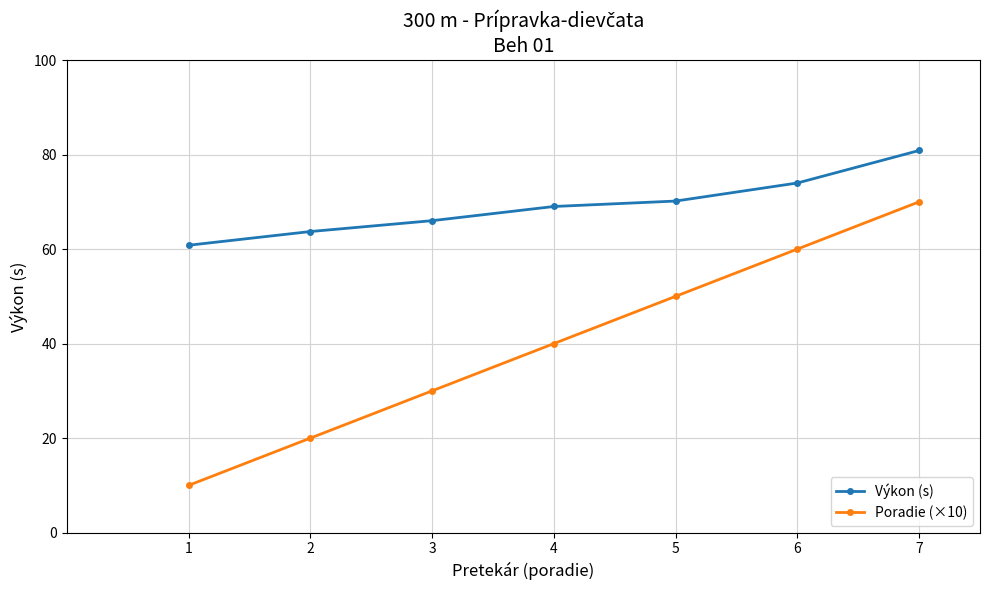

What is the greatest value displayed?

80.9